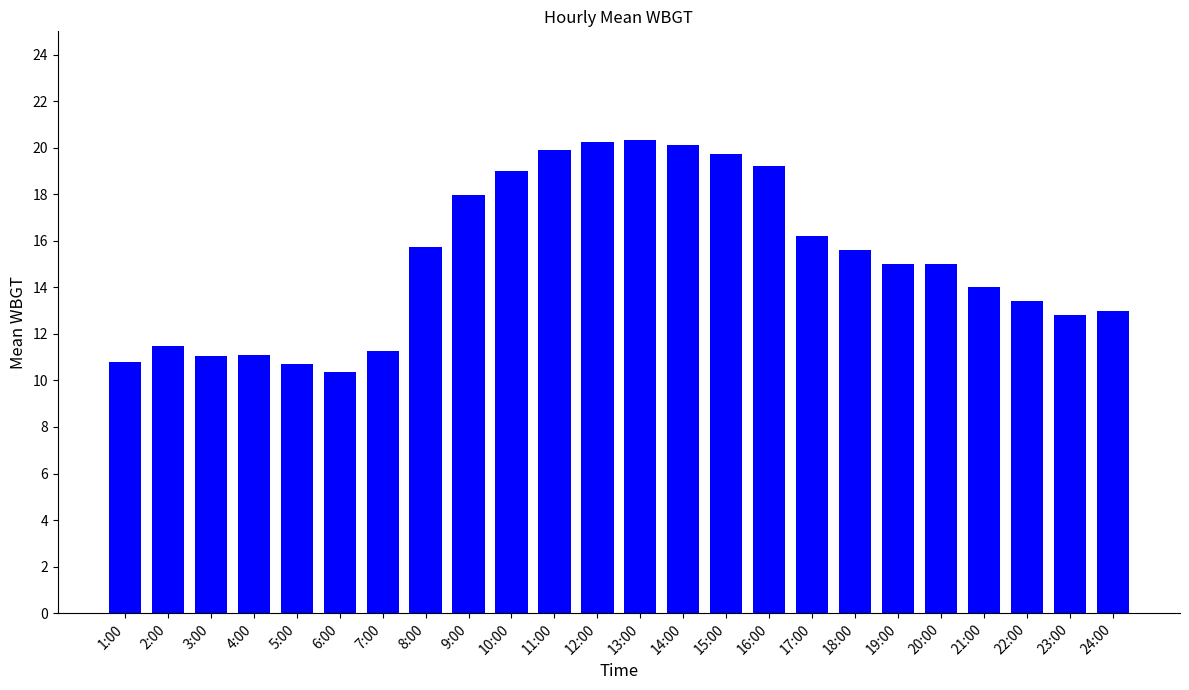

True or false: the data shows 3.0 at 1:00.

False